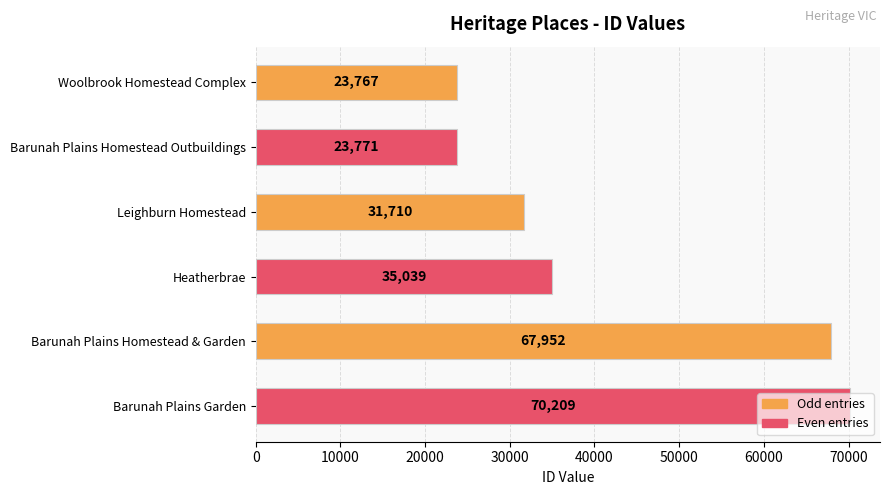

Is it true that the value at Barunah Plains Homestead & Garden is 96265?

False